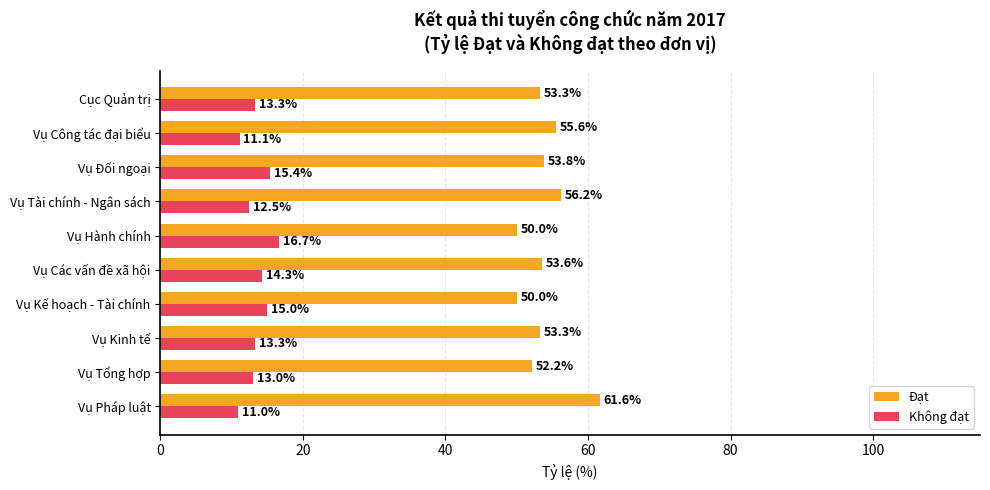

Is it true that Không đạt equals 6.8 at Vụ Các vấn đề xã hội?

False